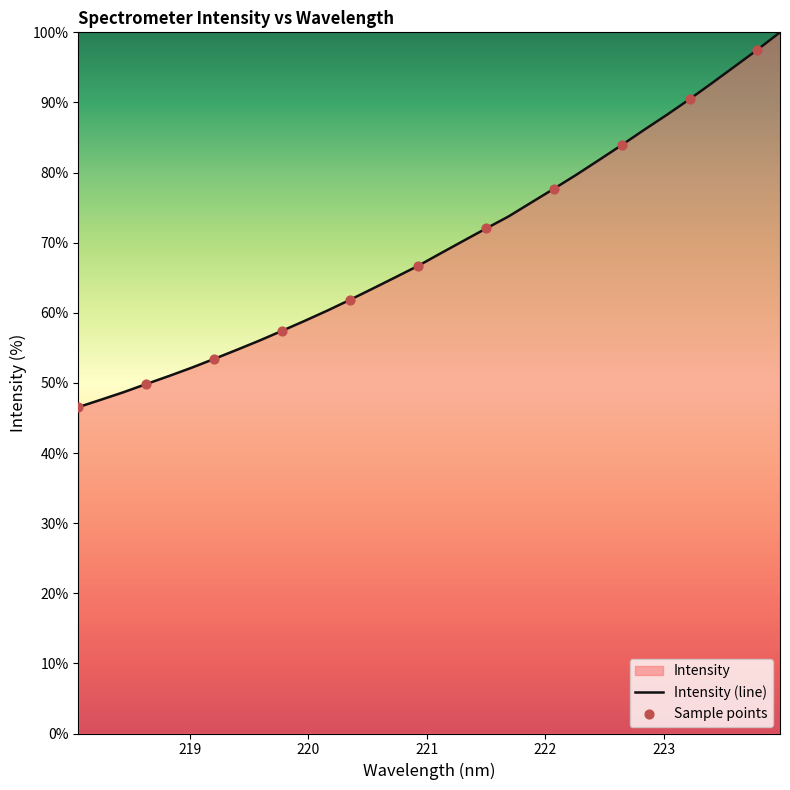

What is the change in value from 218.442 to 219.0156?

+3.5